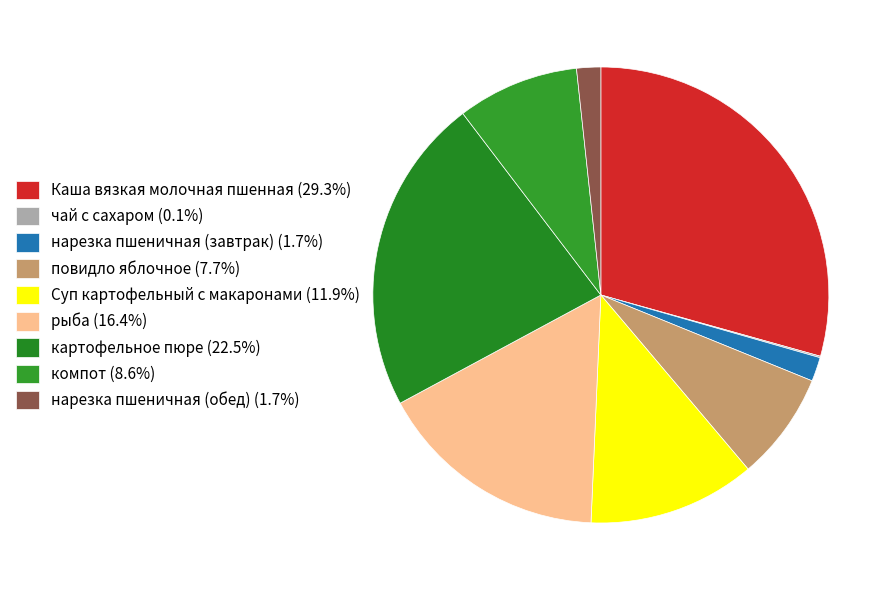

Rank the categories by value from lowest to highest.

чай с сахаром, нарезка пшеничная (завтрак), нарезка пшеничная (обед), повидло яблочное, компот, Суп картофельный с макаронами, рыба, картофельное пюре, Каша вязкая молочная пшенная